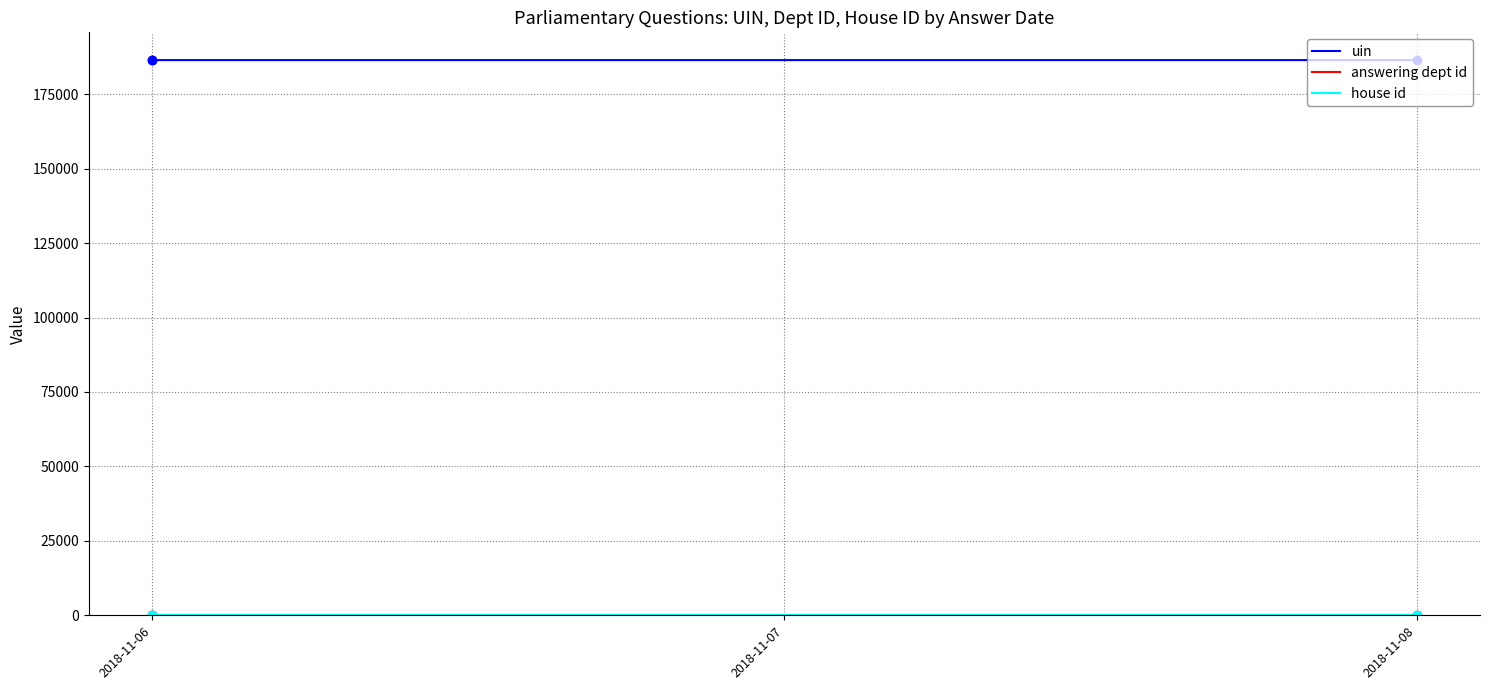

Which has a higher value, 2018-11-06 or 2018-11-06?

2018-11-06